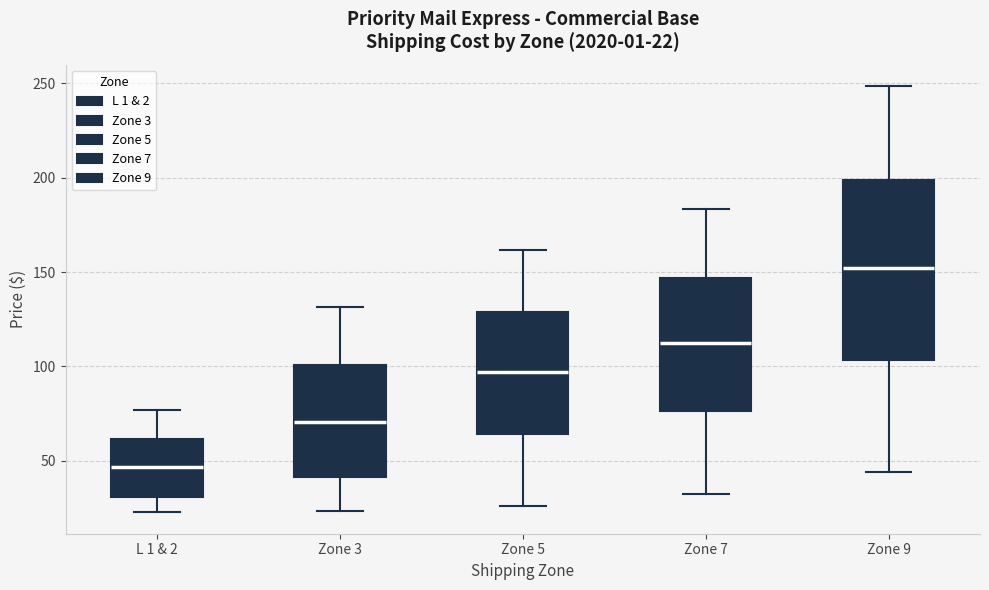

Which box's median line is the highest?

Zone 9